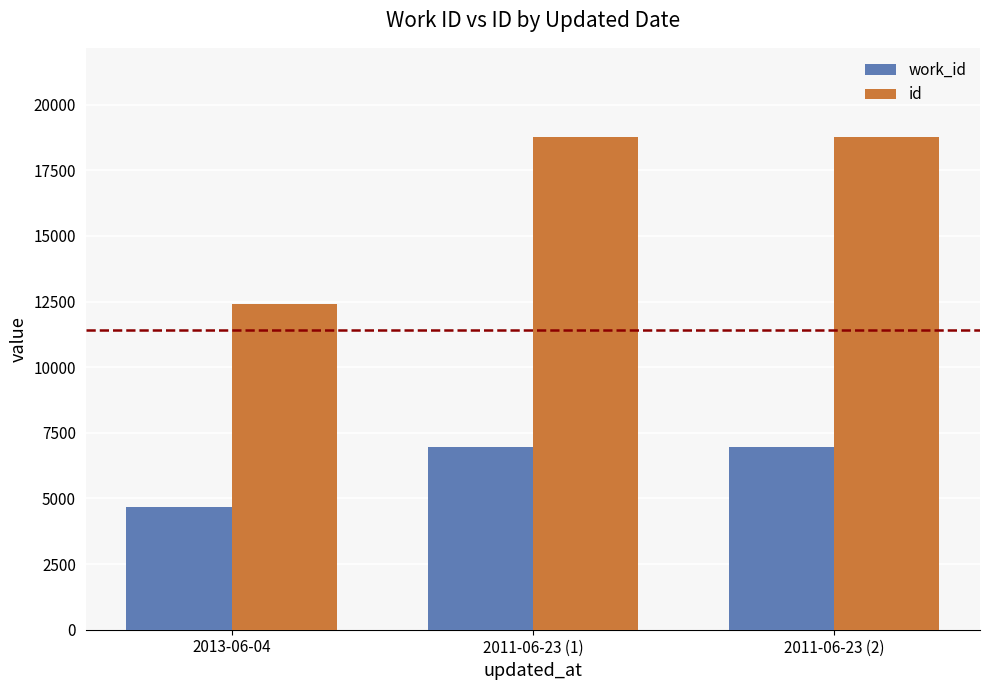

What is the highest value of the id series?

18785